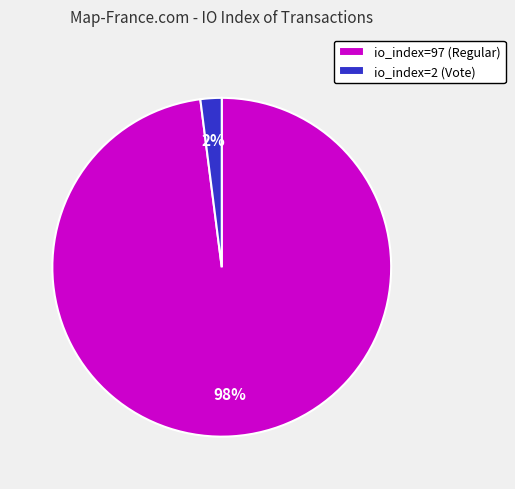

How many segments does this pie chart have?

2